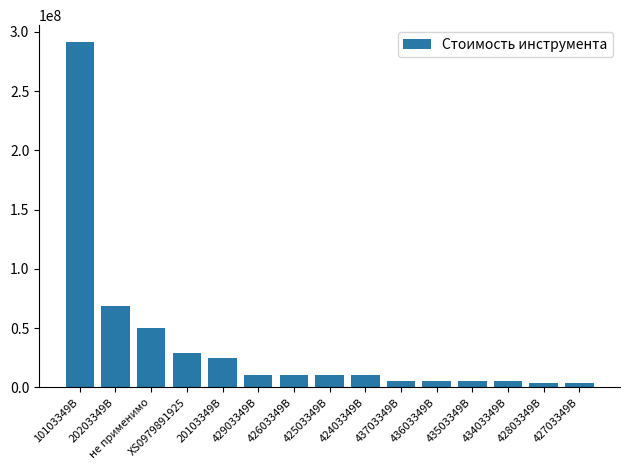

Reading right to left, extract all data points from this chart.

3750000	3750000	5000000	5000000	5000000	5000000	10000000	10000000	10000000	10000000	25000000	28660098	49909759	68800000	291048000